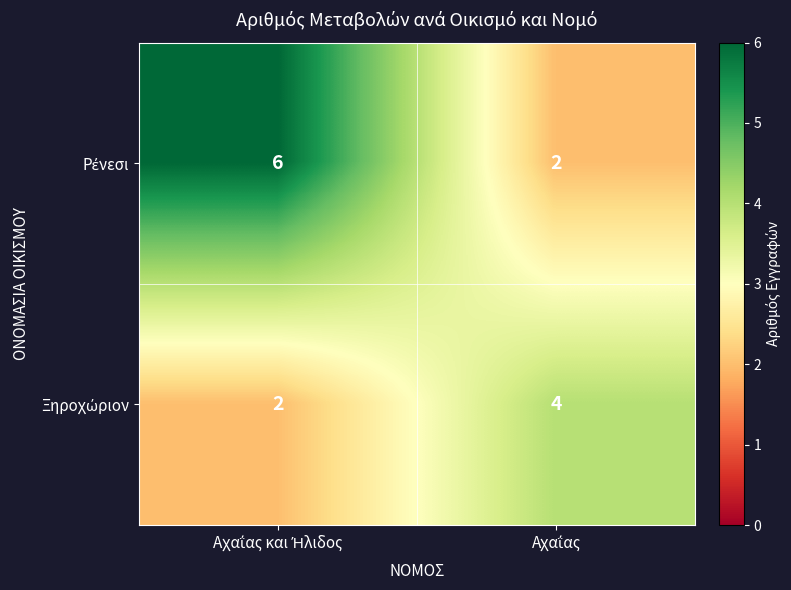

What is the greatest value displayed?

6